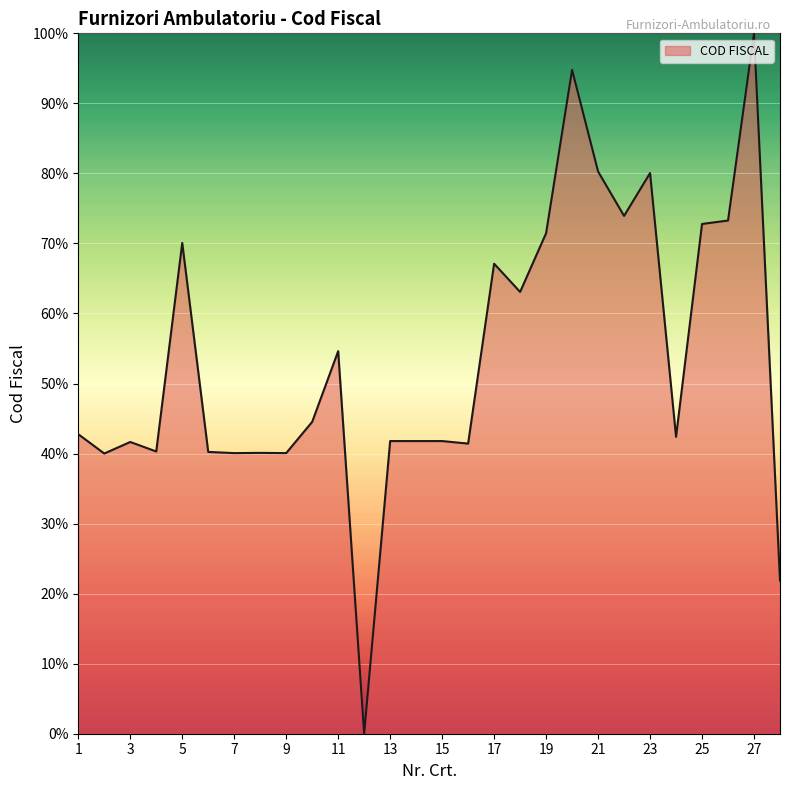

What is the greatest value displayed?

100.0